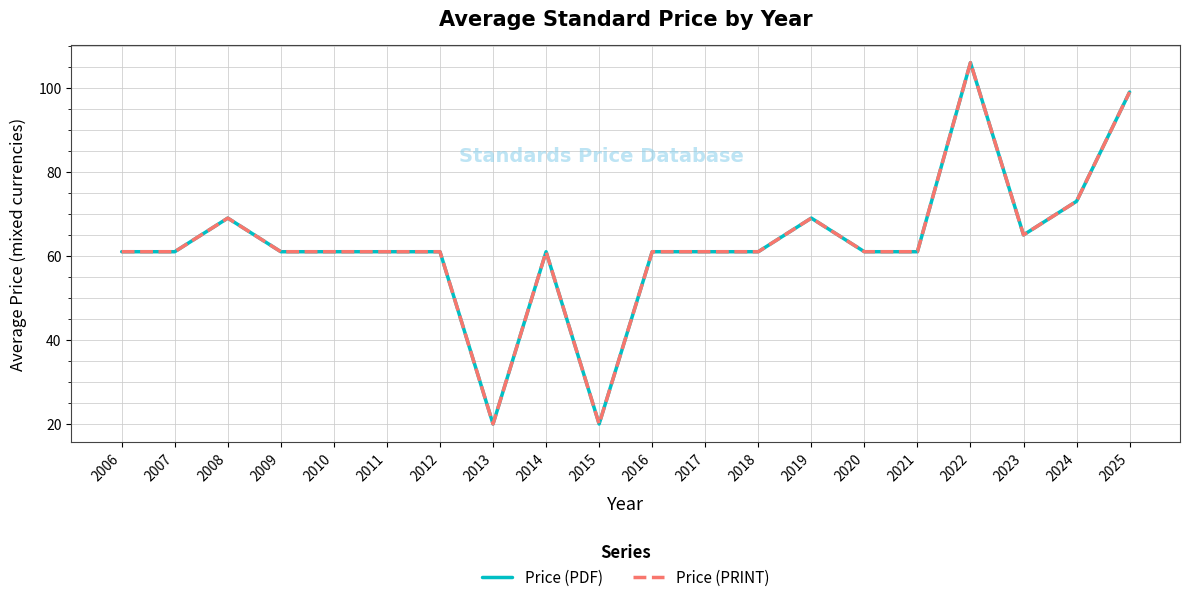

True or false: Price (PDF) and Price (PRINT) intersect in this chart.

False